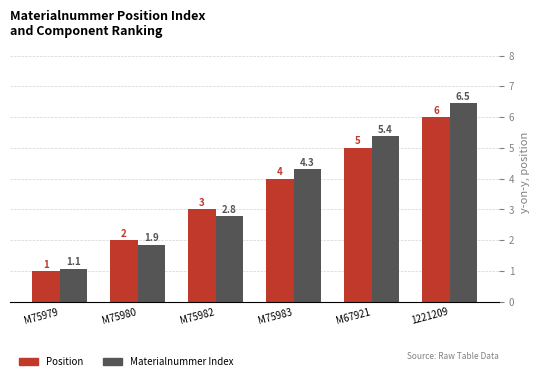

The value of Position at M75983 is 4.0. True or false?

True